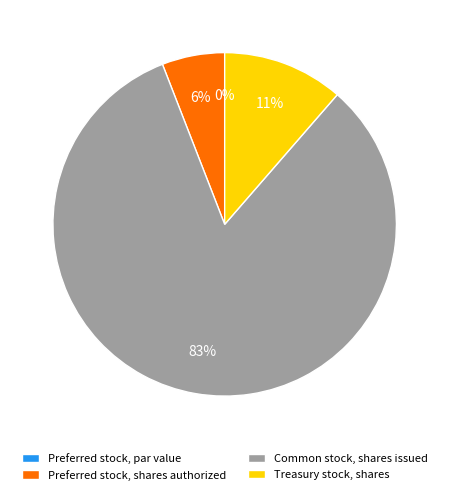

Does Preferred stock, shares authorized account for over 50% of the chart?

No